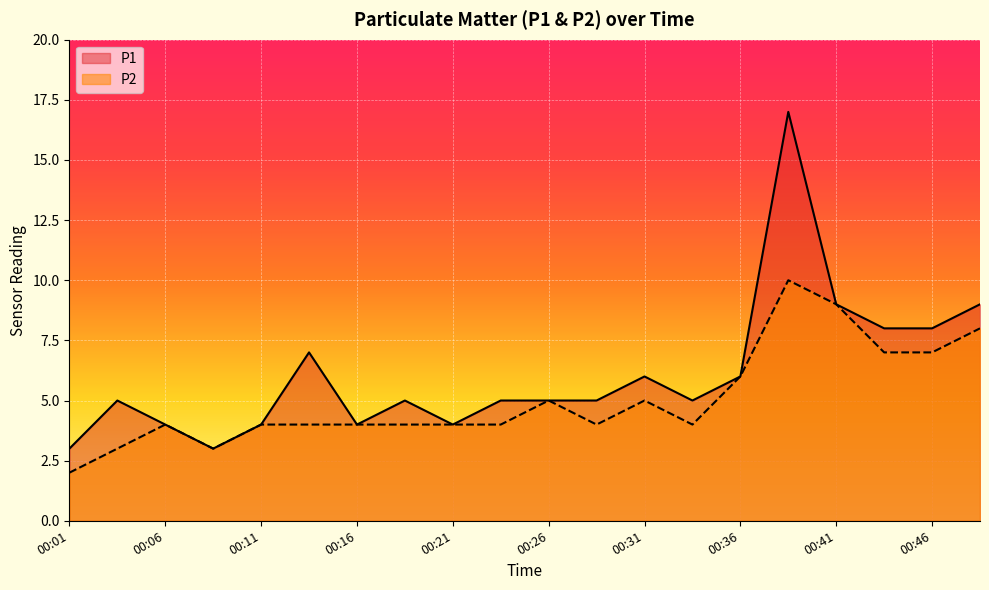

Reading left to right, what are all the values shown in this chart?

P1: 3	5	4	3	4	7	4	5	4	5	5	5	6	5	6	17	9	8	8	9
P2: 2	3	4	3	4	4	4	4	4	4	5	4	5	4	6	10	9	7	7	8